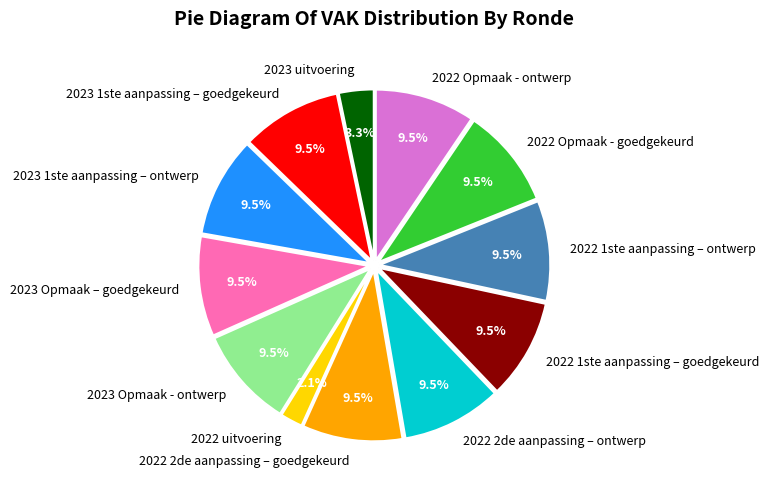

Does 2023 Opmaak - ontwerp account for over 50% of the chart?

No